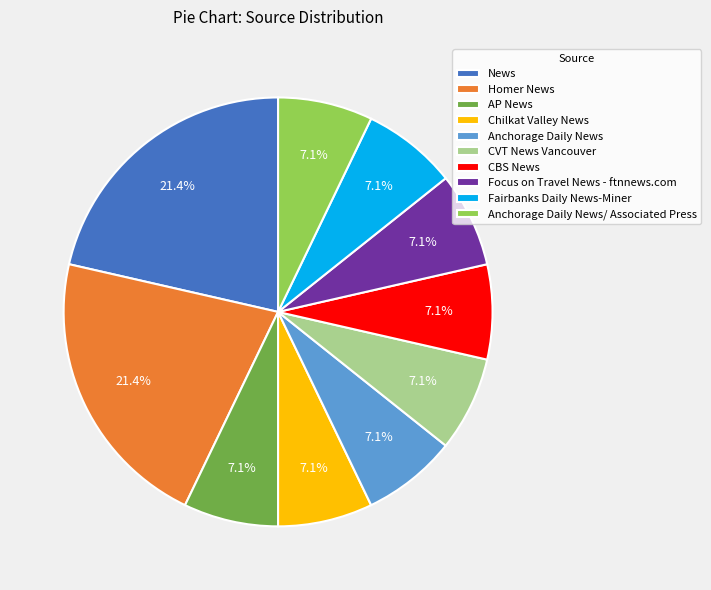

To the nearest percent, what is the combined percentage of AP News and Homer News?

29%